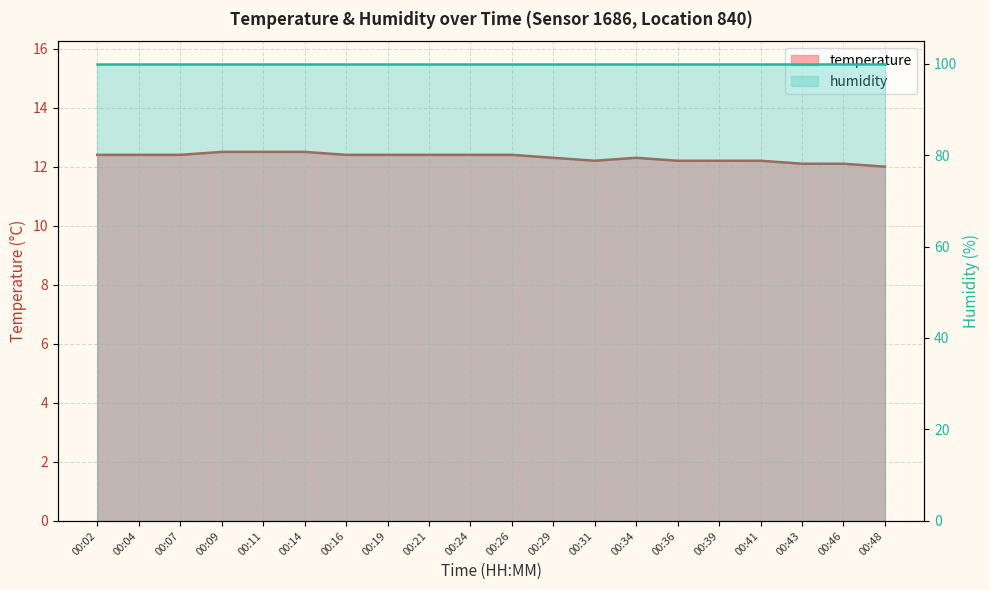

Which label corresponds to the smallest value in the chart?

00:48